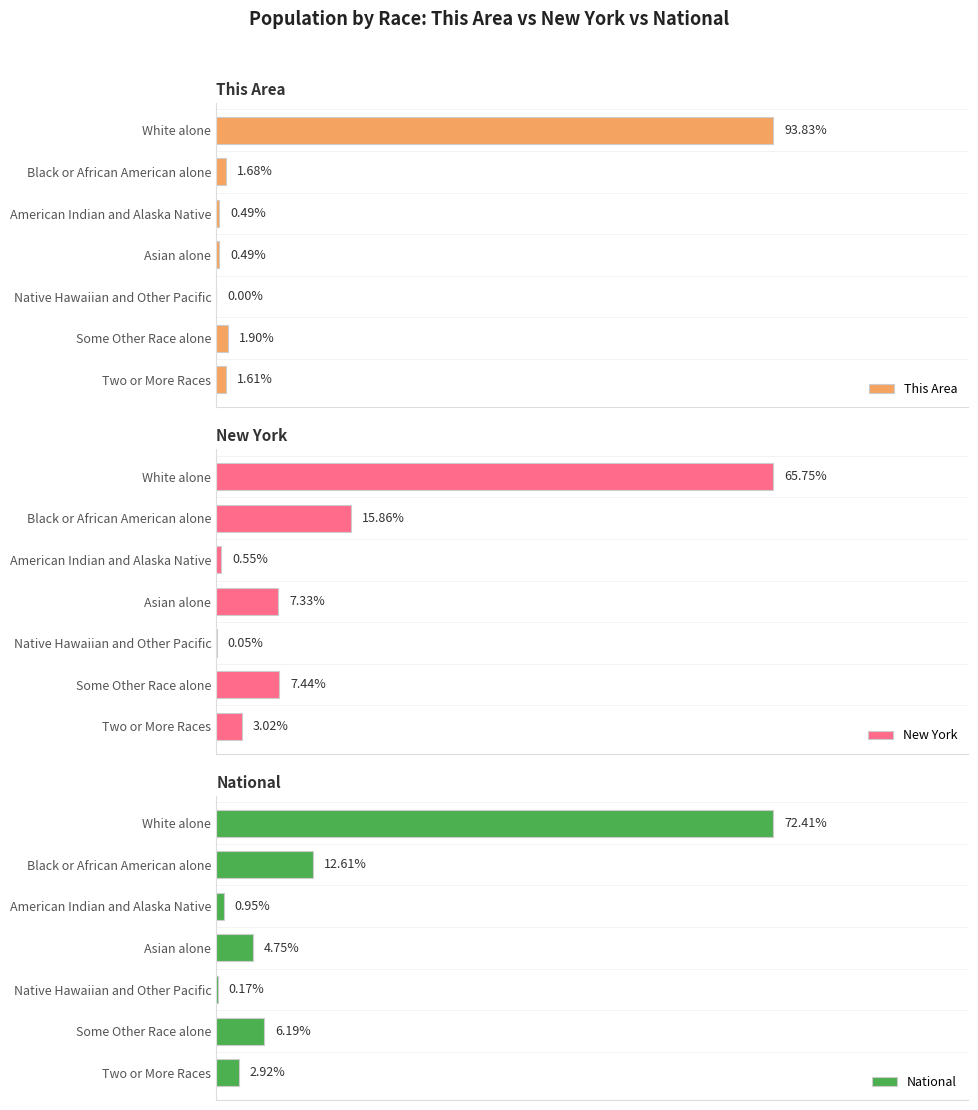

Reading left to right, list all the values displayed in this chart.

This Area: 0=93.8	20=1.7	40=0.5	60=0.5	80=0.0	100=1.9	120=1.6
New York: 0=65.7	20=15.9	40=0.6	60=7.3	80=0.0	100=7.4	120=3.0
National: 0=72.4	20=12.6	40=0.9	60=4.8	80=0.2	100=6.2	120=2.9